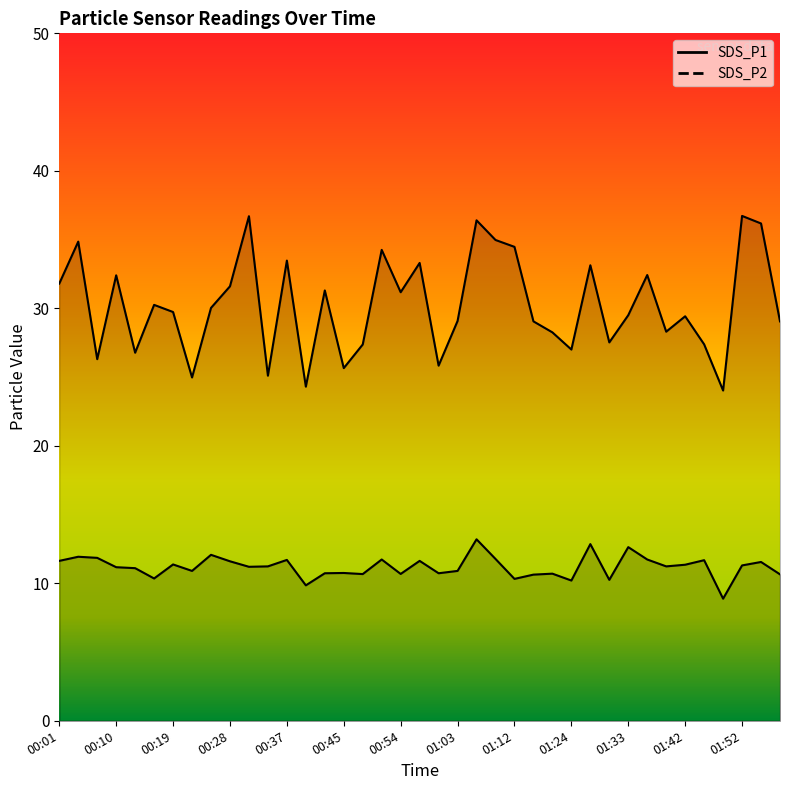

True or false: SDS_P1 and SDS_P2 intersect in this chart.

False